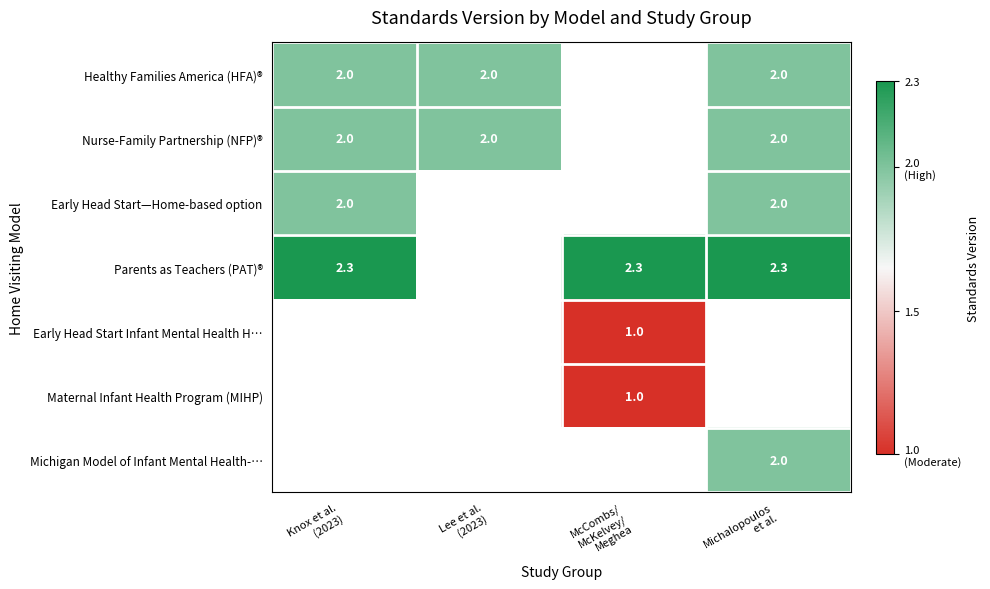

Is the value of Nurse-Family Partnership (NFP)® at McCombs/ McKelvey/ Meghea greater than the value of Healthy Families America (HFA)® at Michalopoulos et al.?

No